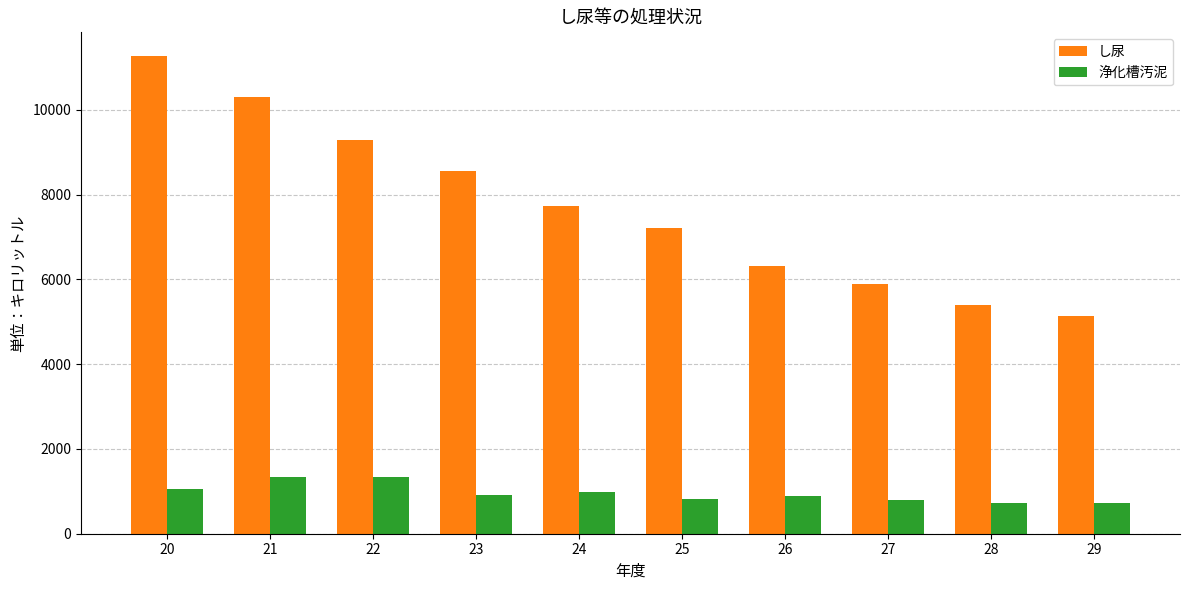

Which series has the widest spread of values?

し尿